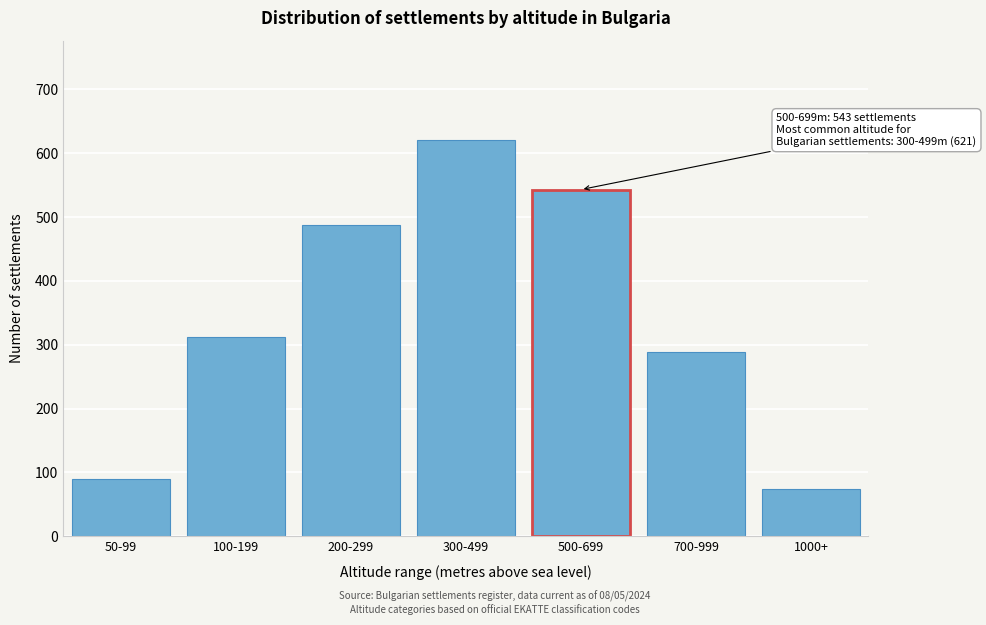

Reading right to left, extract all data points from this chart.

74	289	543	621	487	312	89